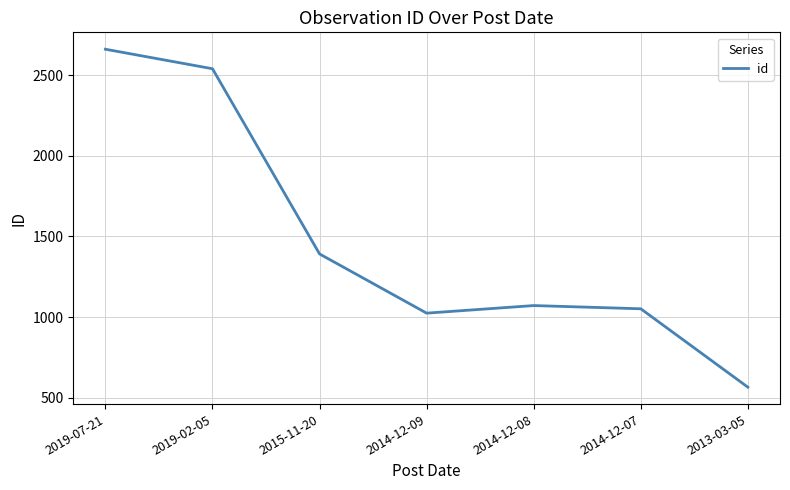

How many interior local valleys (lower than both neighbors) does the data have?

1